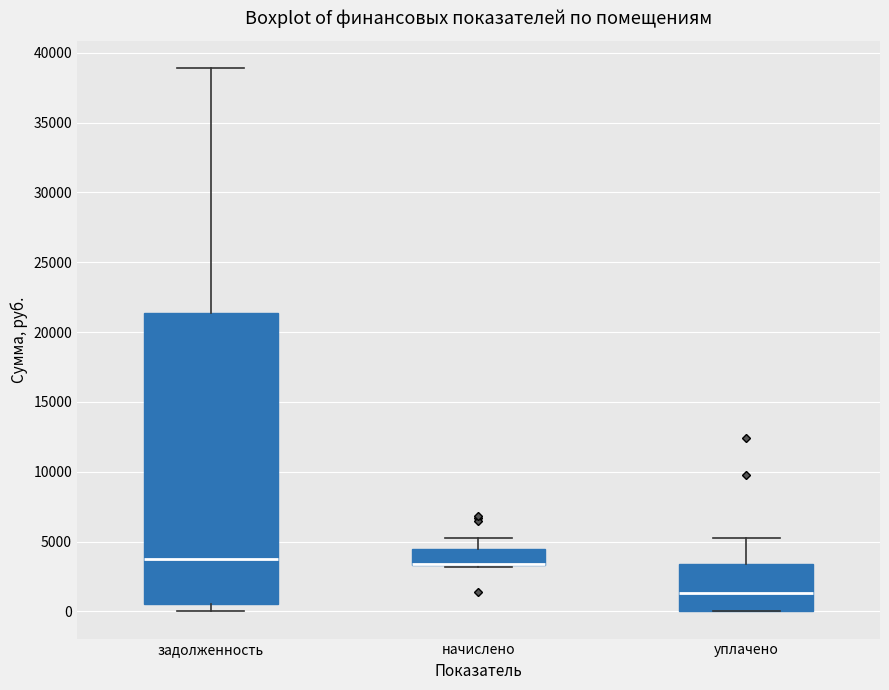

Comparing the boxes themselves (not the whiskers), which one is the tallest?

задолженность